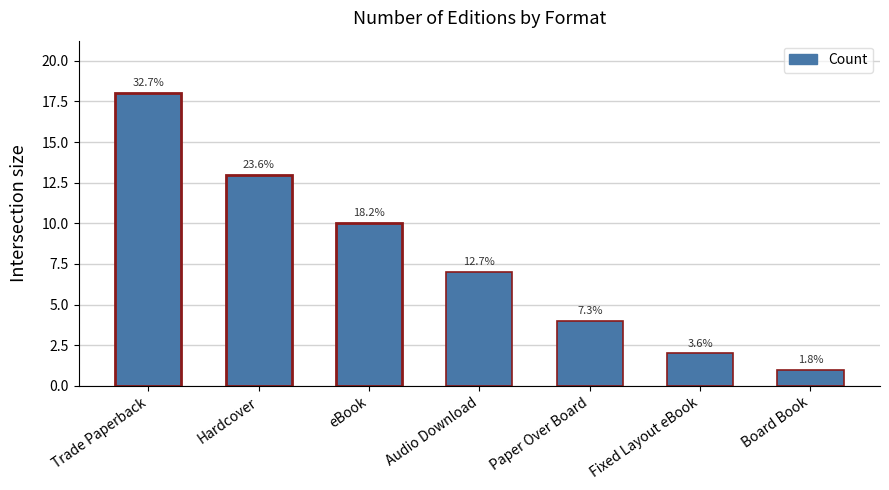

The chart shows a value of 10 at eBook. True or false?

True